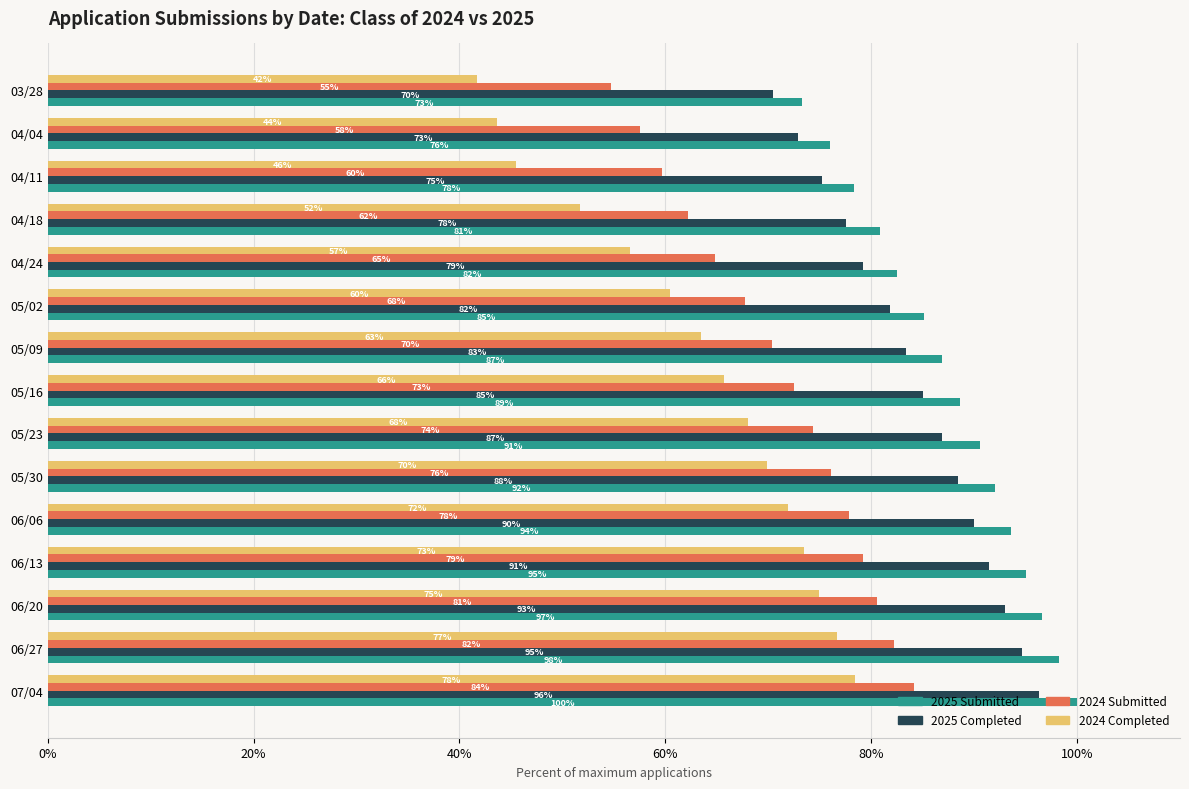

Where is 2024 Completed nearest to the value 60?

05/02